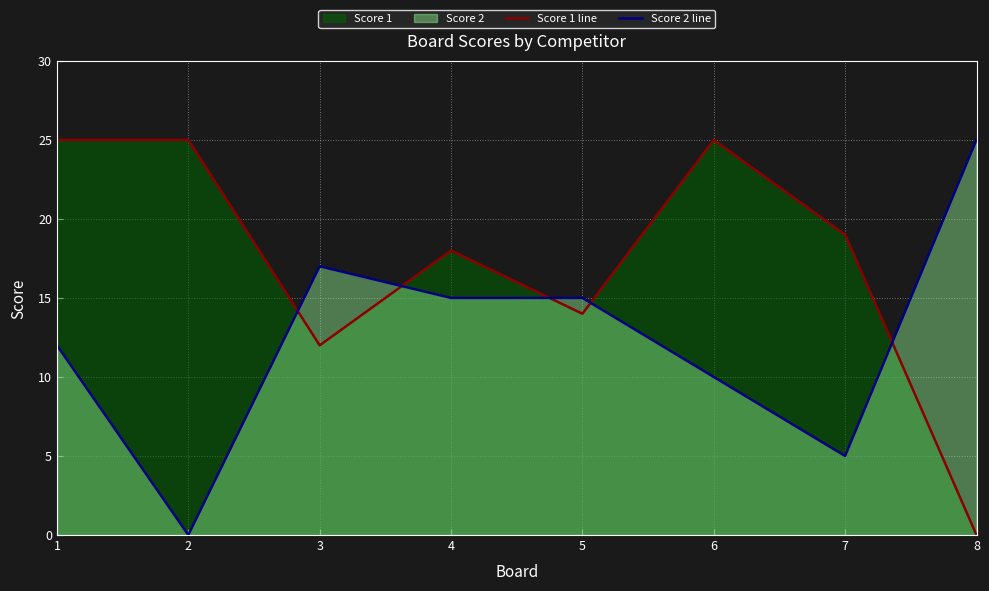

Reading left to right, transcribe all the data shown in this chart.

Score 1 line: 1=25	2=25	3=12	4=18	5=14	6=25	7=19	8=0
Score 2 line: 1=12	2=0	3=17	4=15	5=15	6=10	7=5	8=25